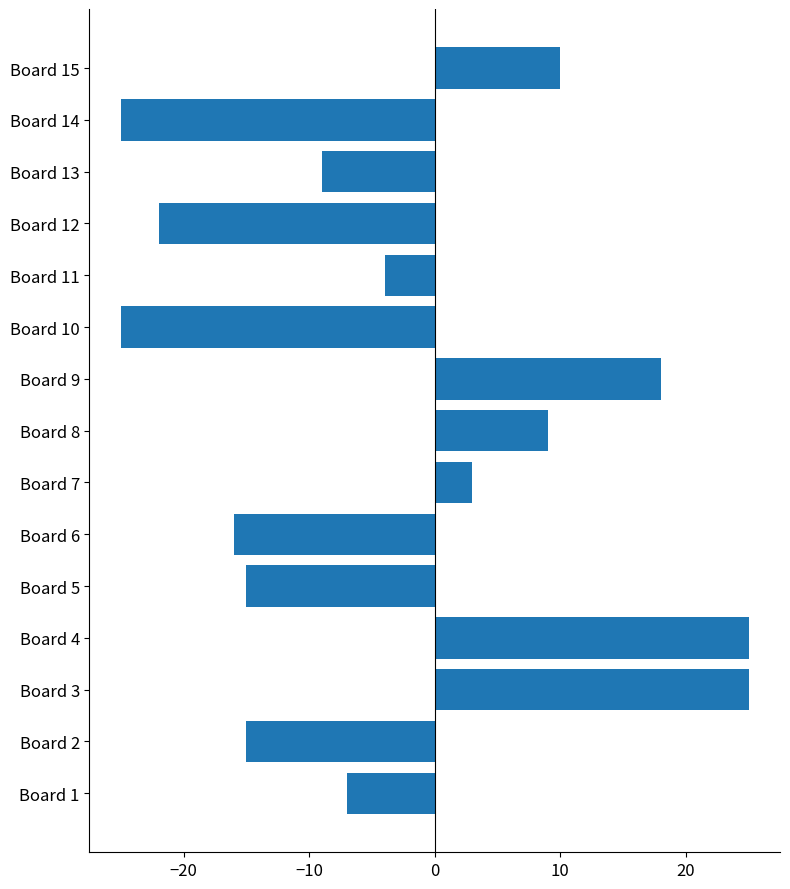

What is the maximum value shown in the chart?

25